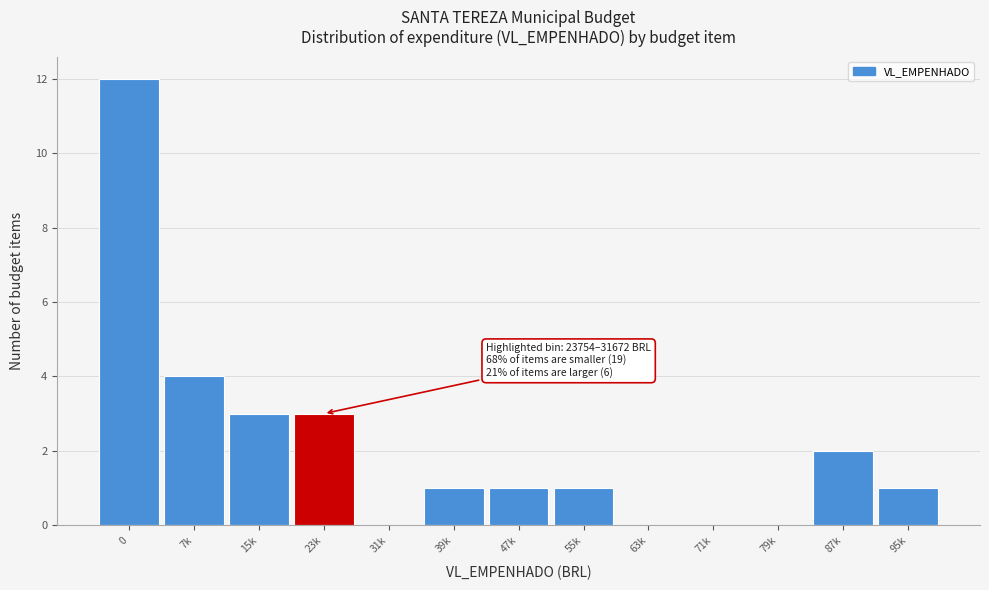

Reading right to left, extract all data points from this chart.

95k=1	87k=2	79k=0	71k=0	63k=0	55k=1	47k=1	39k=1	31k=0	23k=3	15k=3	7k=4	0=12